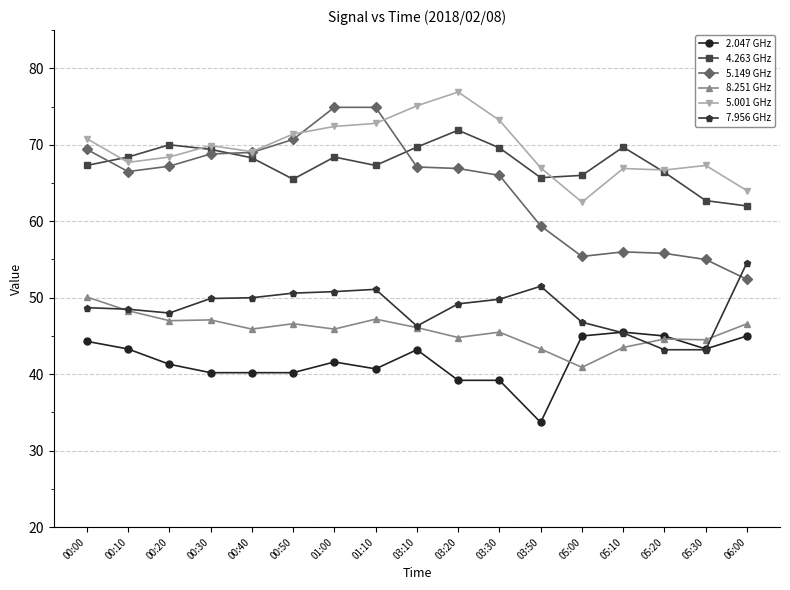

What is the difference between the 4.263 GHz values at 05:10 and 00:20?

0.3